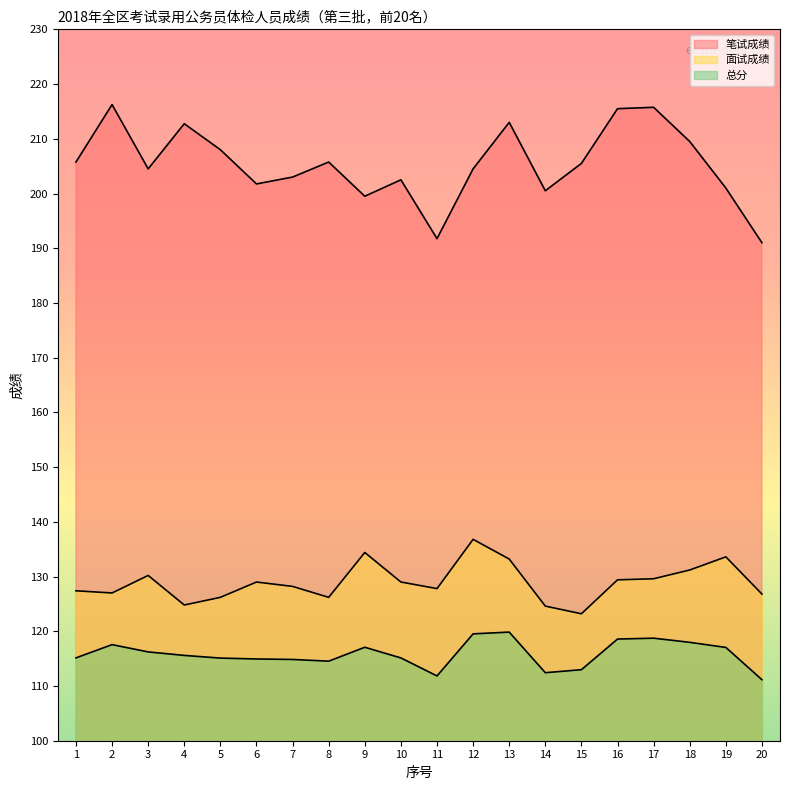

True or false: 笔试成绩 and 总分 cross at least once.

False